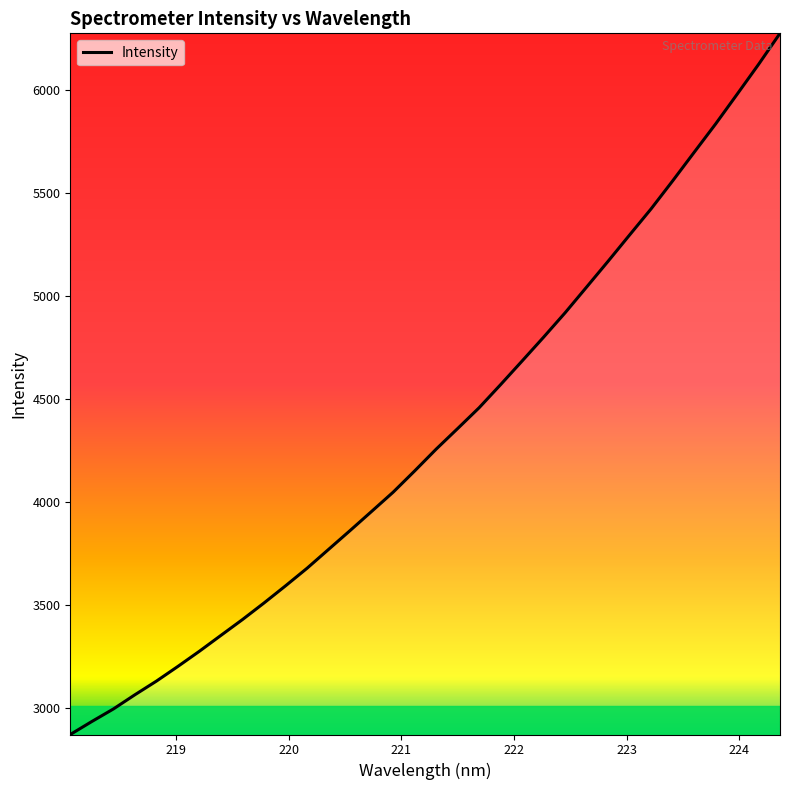

What is the greatest value displayed?

6275.1